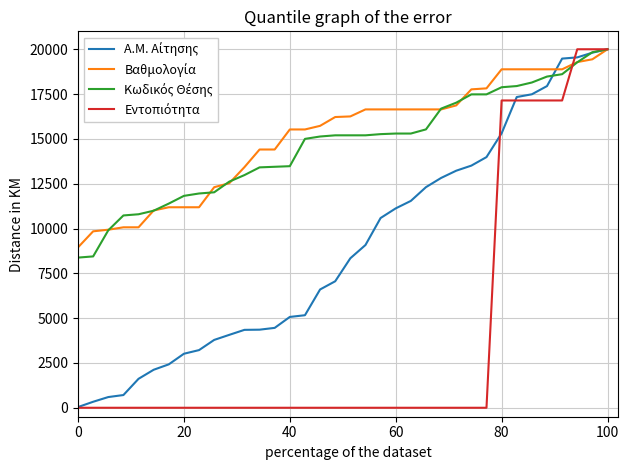

What is the greatest value displayed?

20000.0